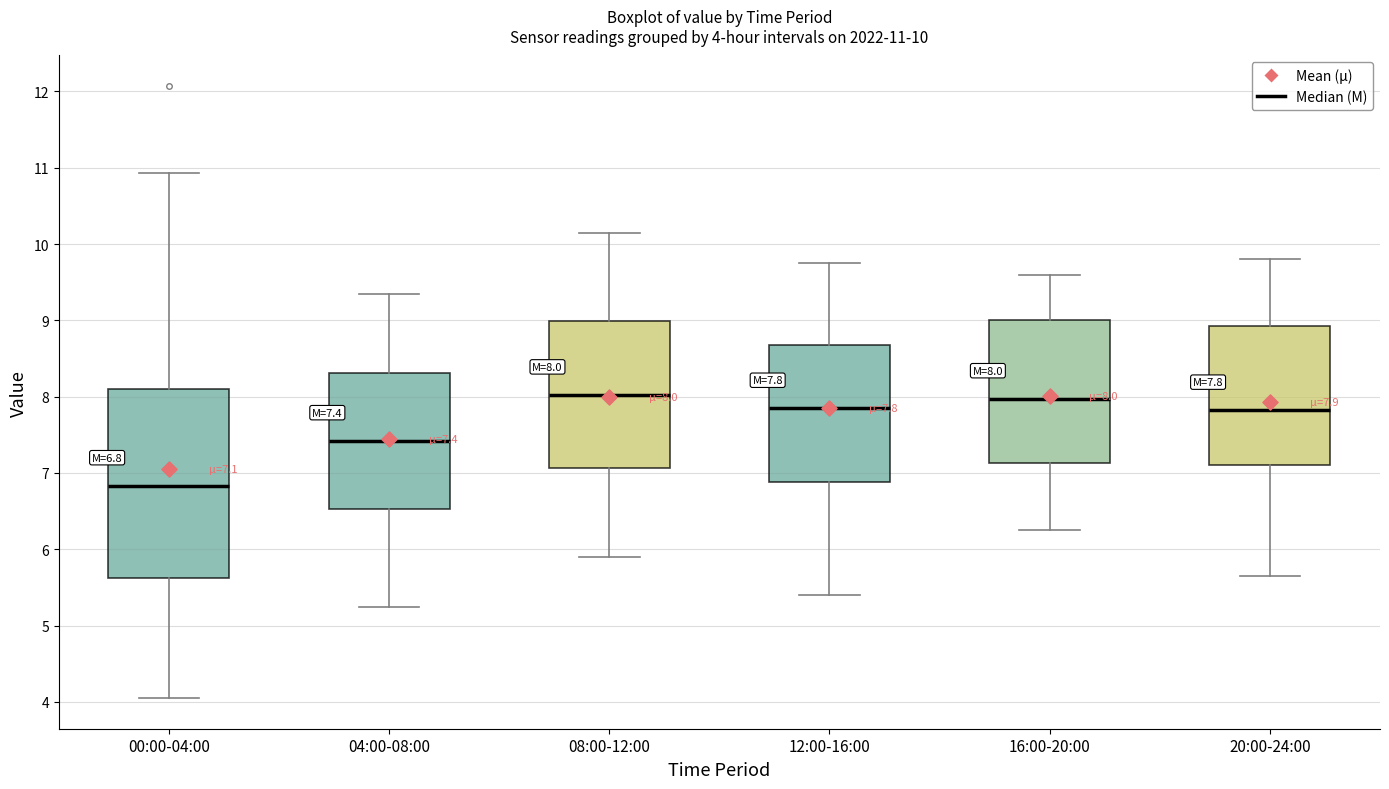

Which box has the lowest median line?

00:00-04:00